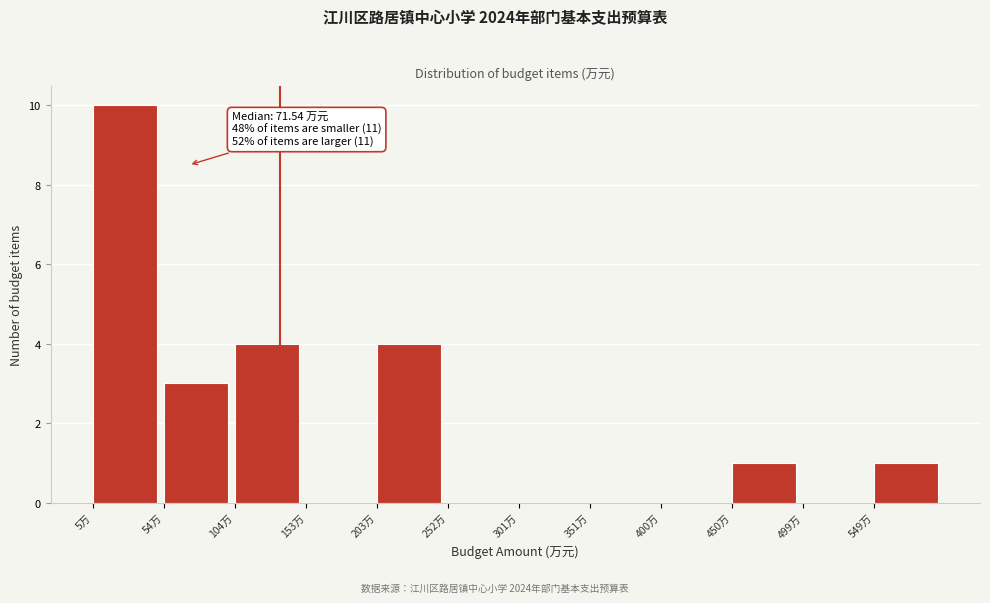

Which range on the x-axis has the tallest bar?

5 to 55